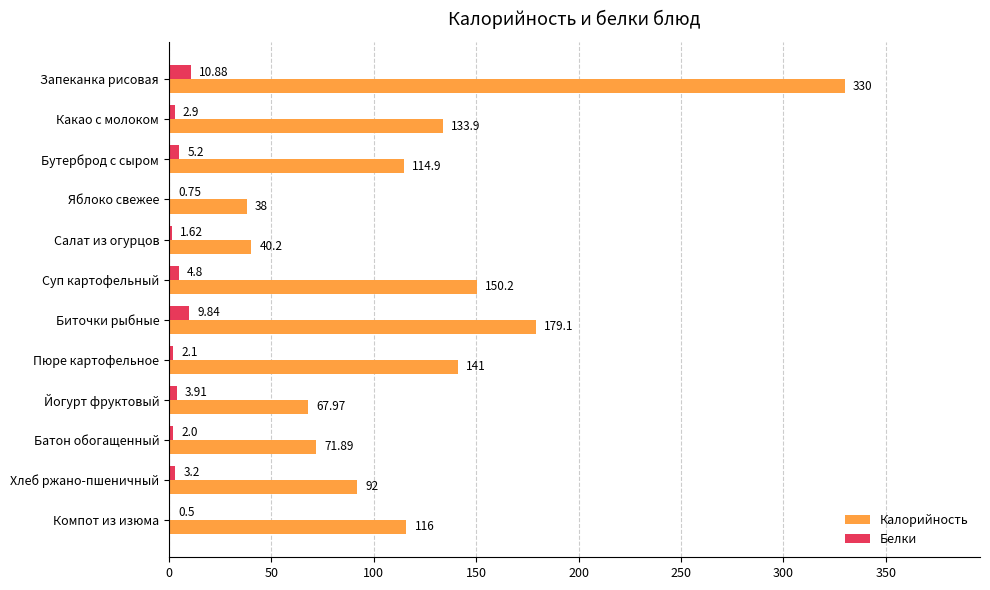

How many series are shown in this chart?

2